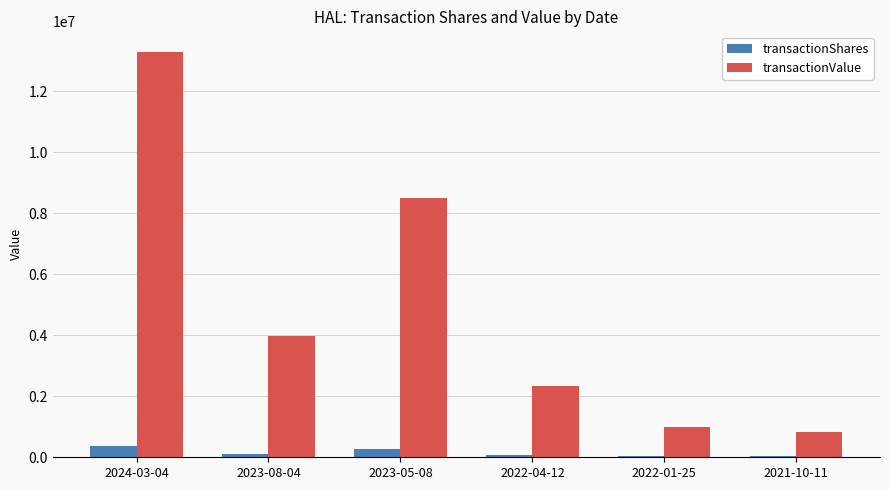

Which series has the largest total across all categories?

transactionValue